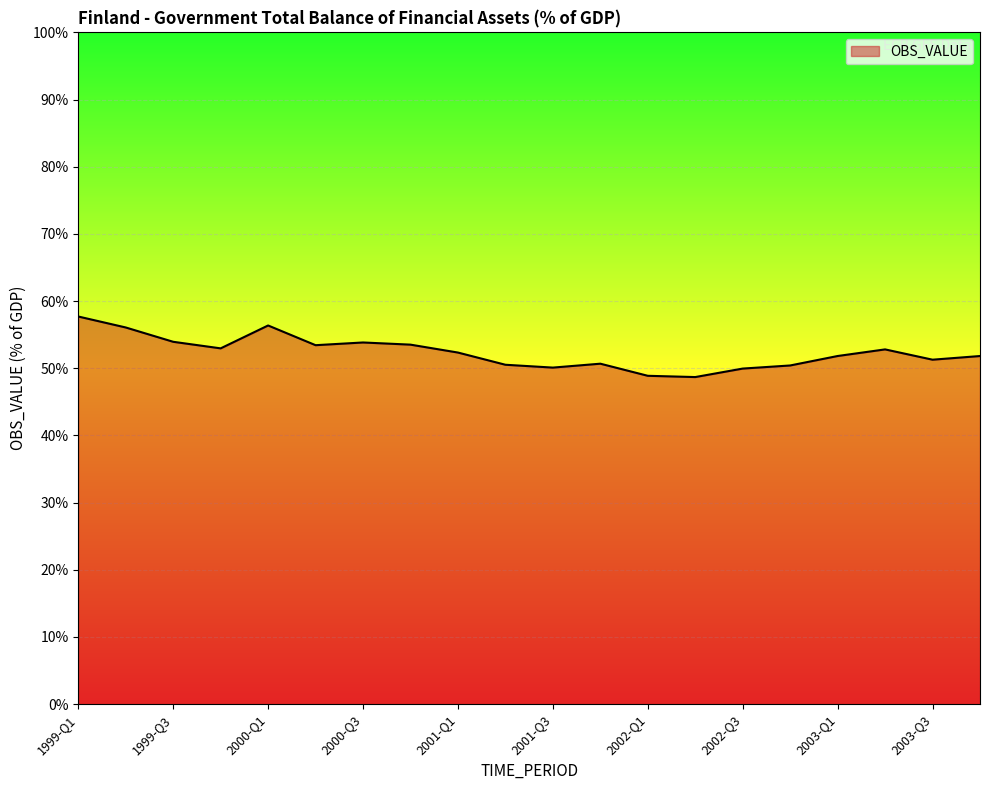

What is the smallest value displayed?

48.7